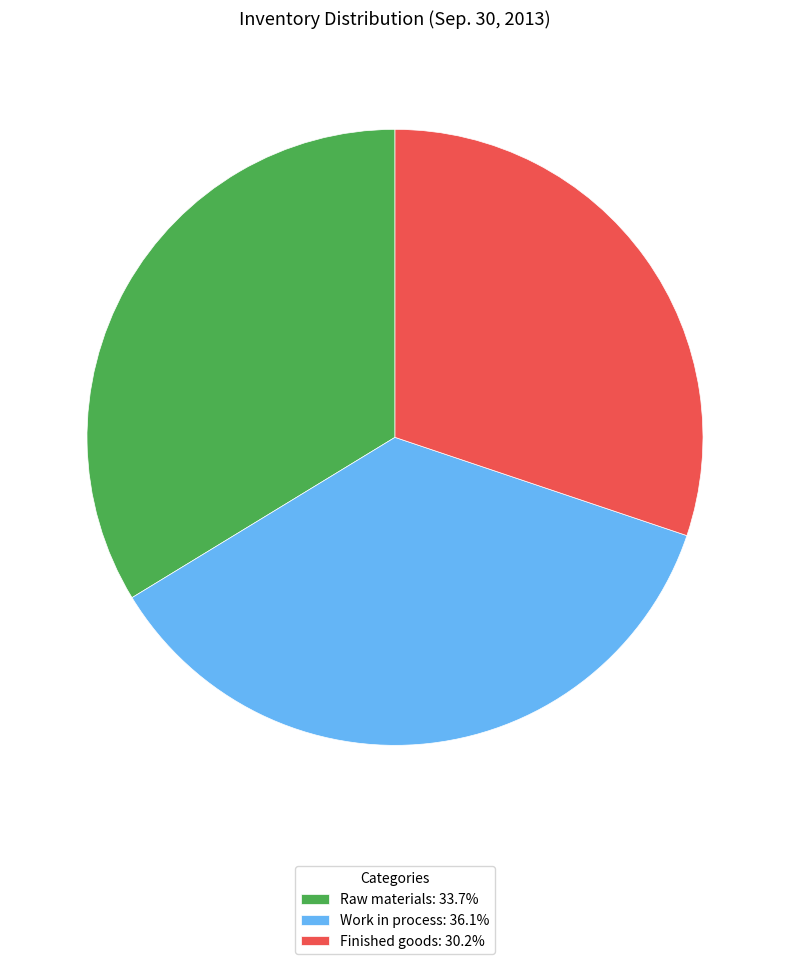

What is the ratio of the value at Work in process: 36.1% to the value at Finished goods: 30.2%?

1.2